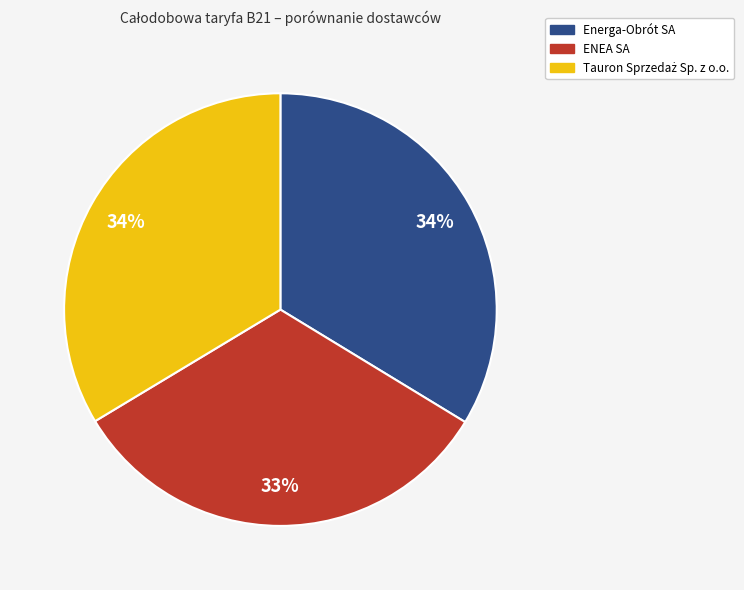

Approximately how many times larger is the value at ENEA SA compared to Energa-Obrót SA?

1.0